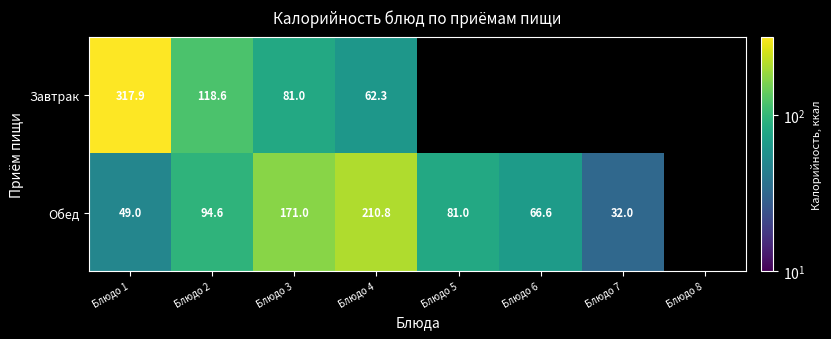

At which category is the sum across all series the highest?

Блюдо 1